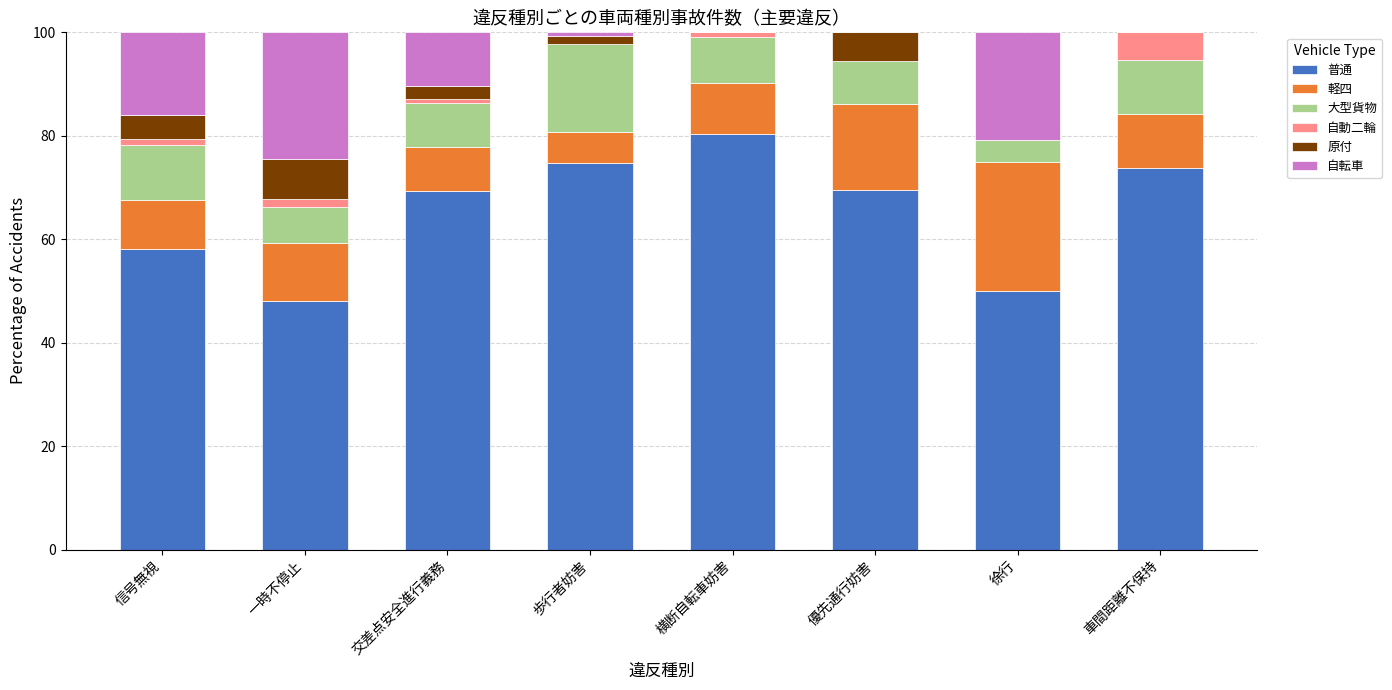

What is the maximum value for 普通?

80.4